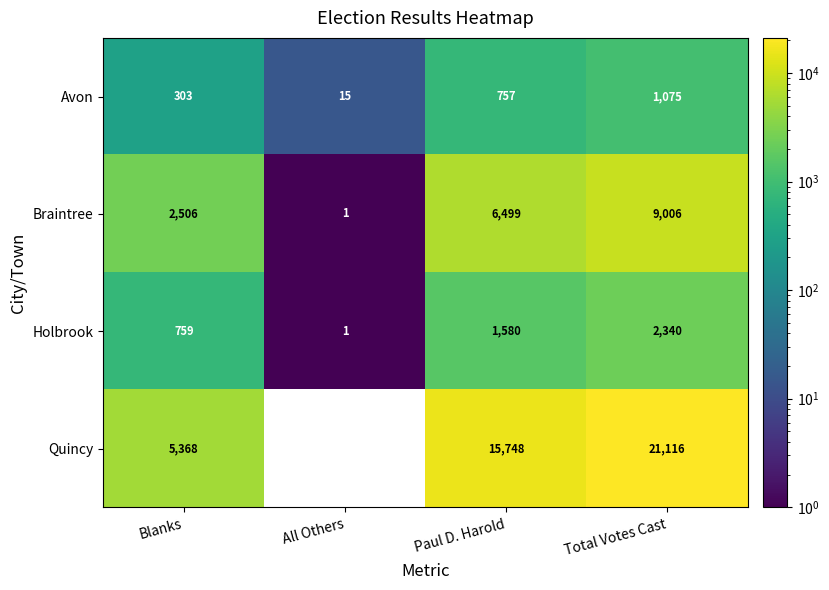

Is it true that Avon equals 21 at All Others?

False